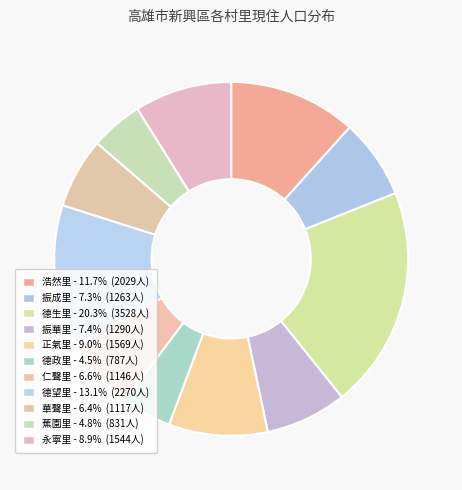

How many slices are in this pie chart?

11